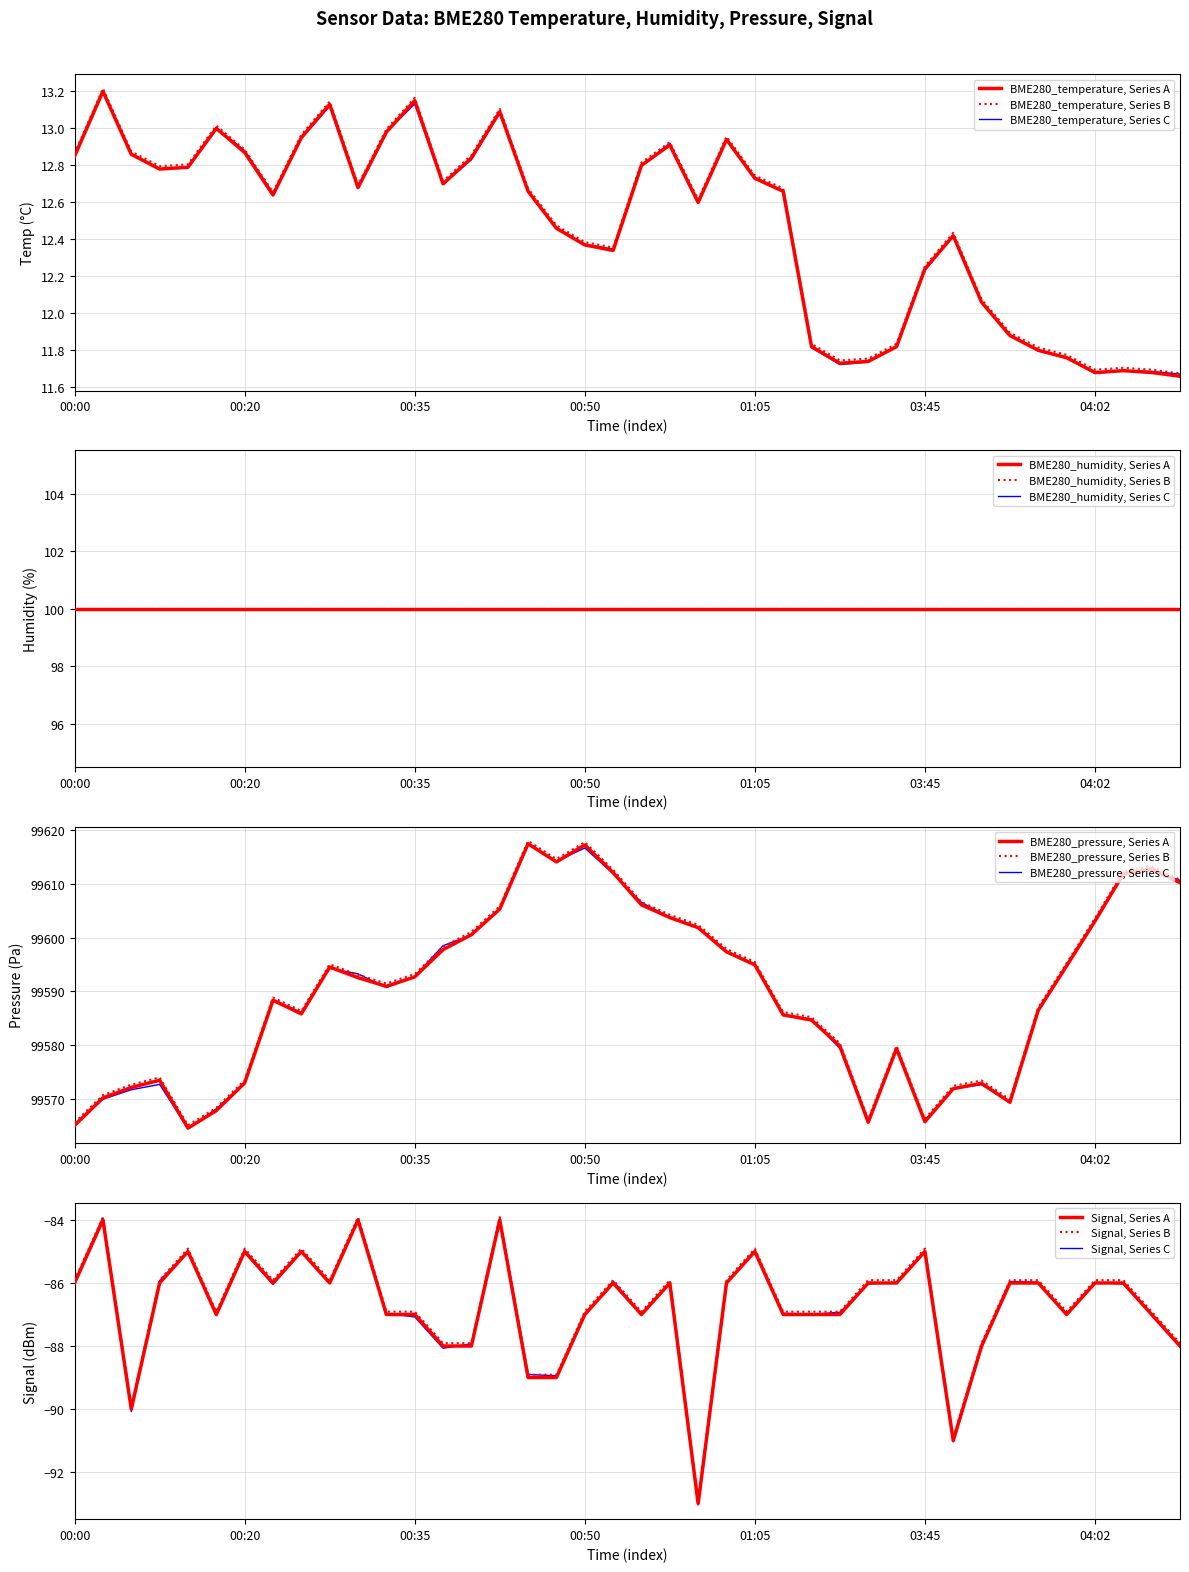

What is the minimum value shown in the chart?

-93.0